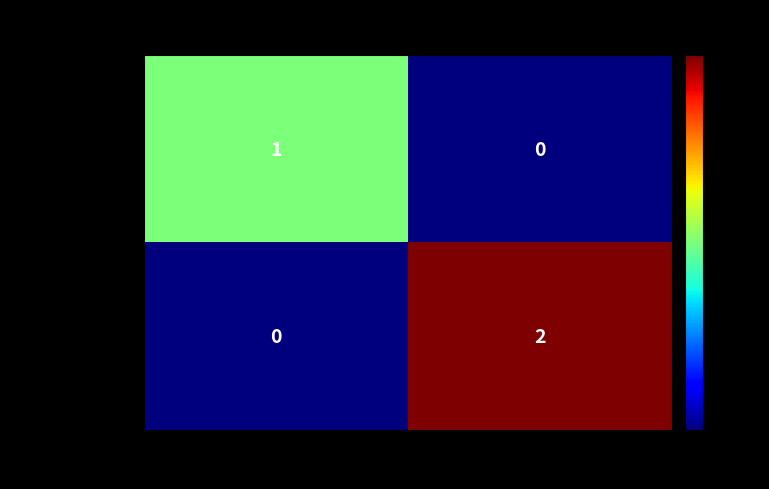

What is the spread (max minus min) of values at 1?

2